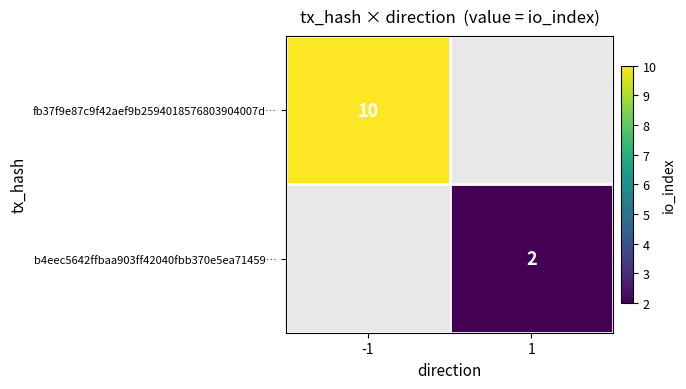

Is the value of b4eec5642ffbaa903ff42040fbb370e5ea71459… at 1 greater than the value of fb37f9e87c9f42aef9b2594018576803904007d… at -1?

No